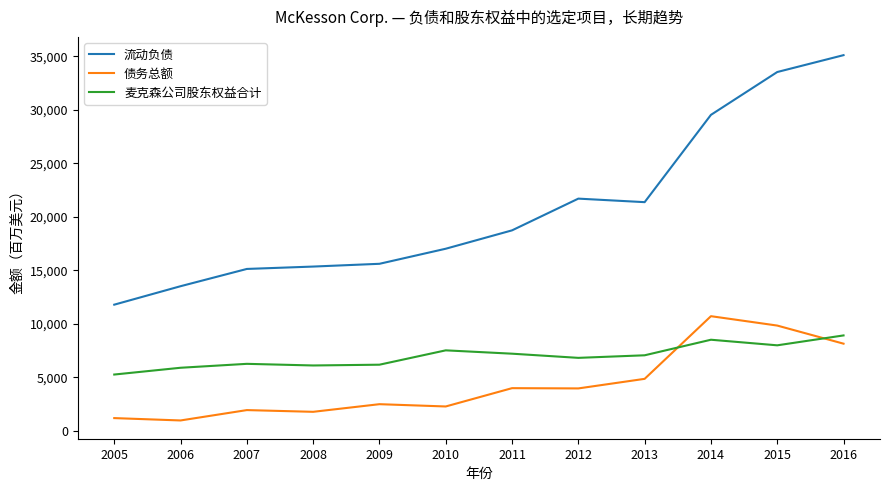

The value of 麦克森公司股东权益合计 at 2008 is 10823. True or false?

False